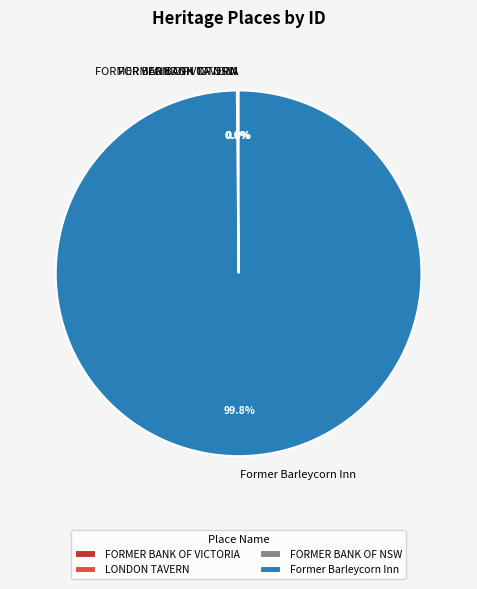

Which slice is the largest?

Former Barleycorn Inn